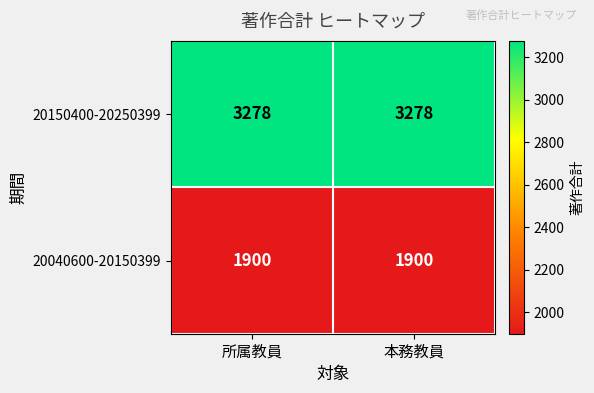

Rank the series by their maximum value, from lowest to highest.

20040600-20150399, 20150400-20250399